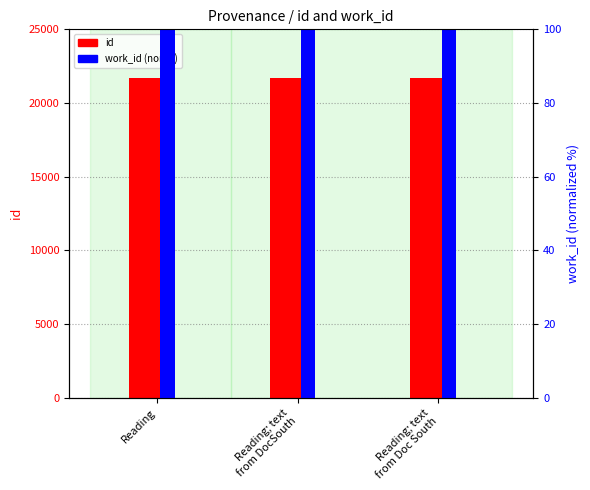

What is the lowest value of the id (count) series?

21685